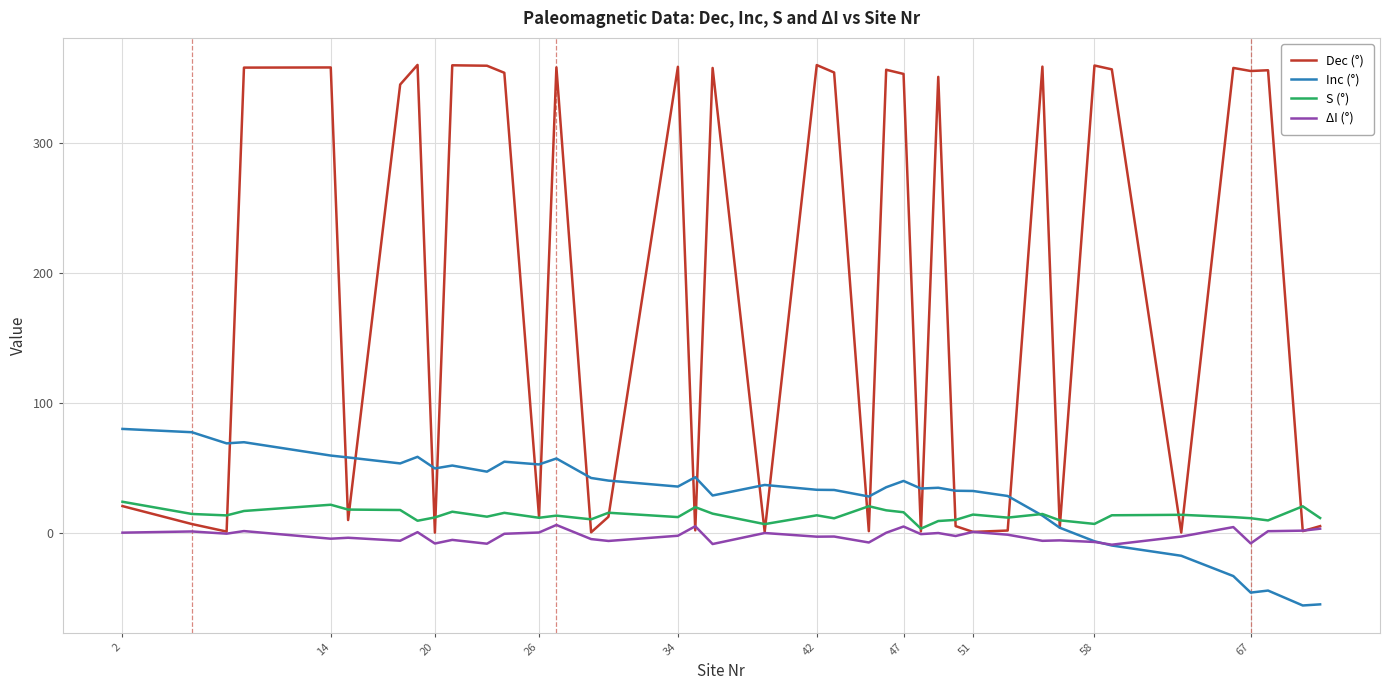

How many distinct data groups are displayed?

4